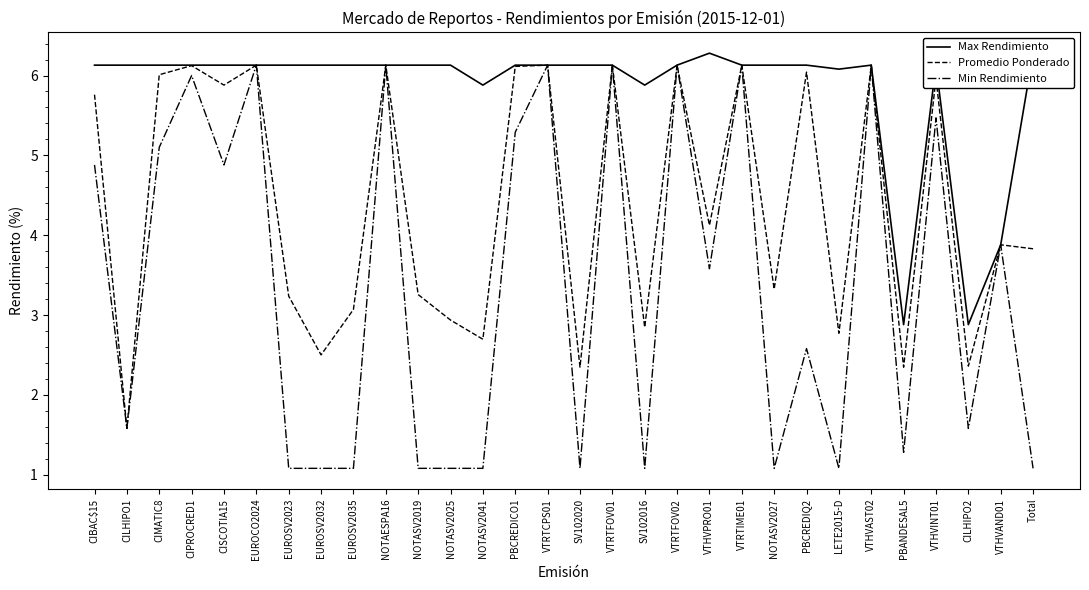

What is the greatest value displayed?

6.3